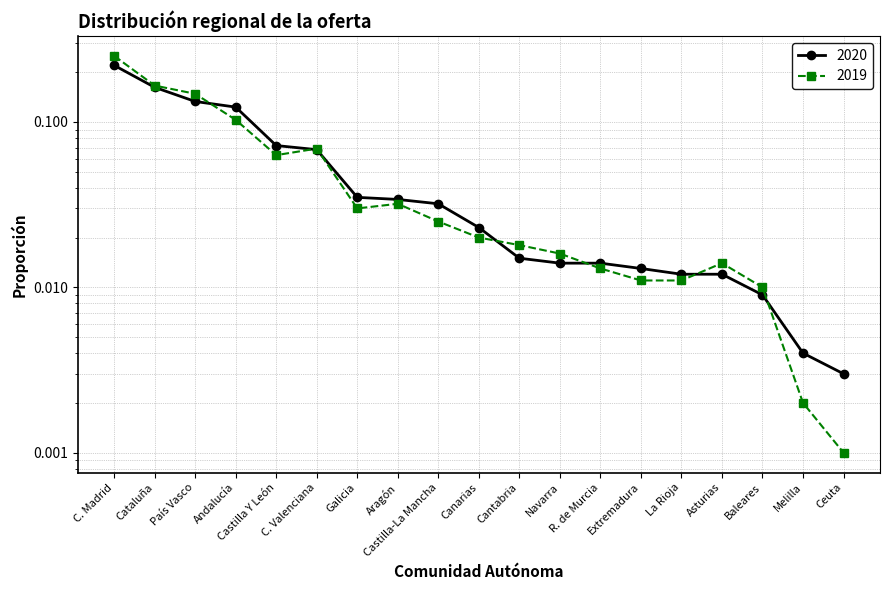

True or false: 2020 has more than 2 points higher than both neighbors.

False